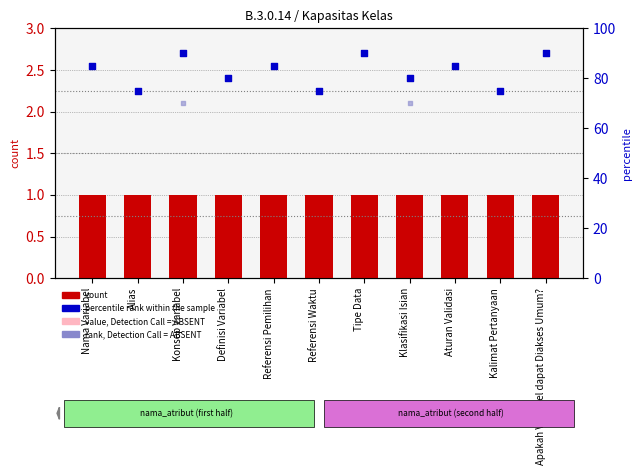

What are all the series names shown in the legend?

count, value, Detection Call = ABSENT, percentile rank within the sample, rank, Detection Call = ABSENT